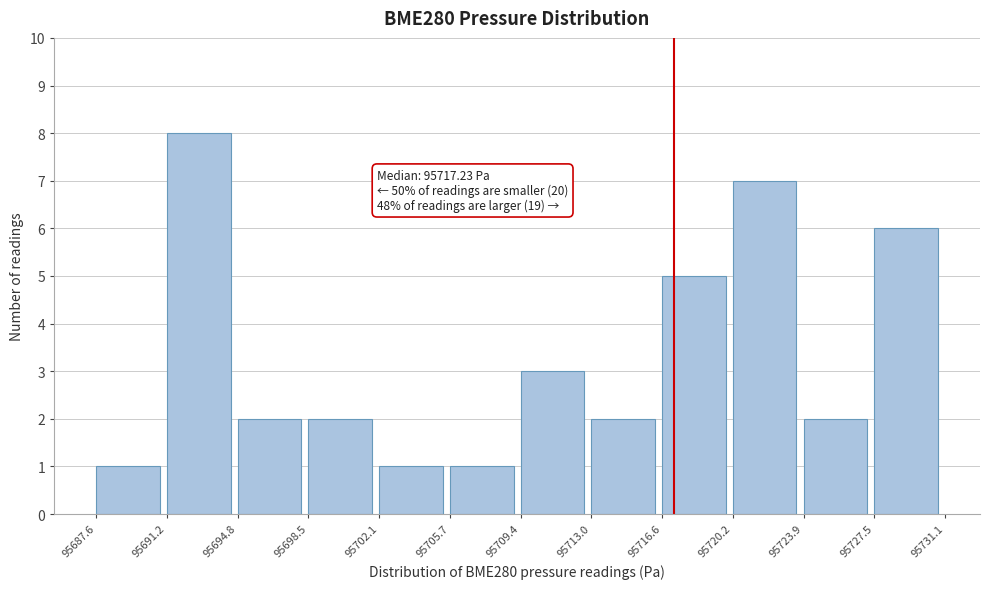

Over which range of the x-axis is the bar tallest?

95691.2 to 95694.8